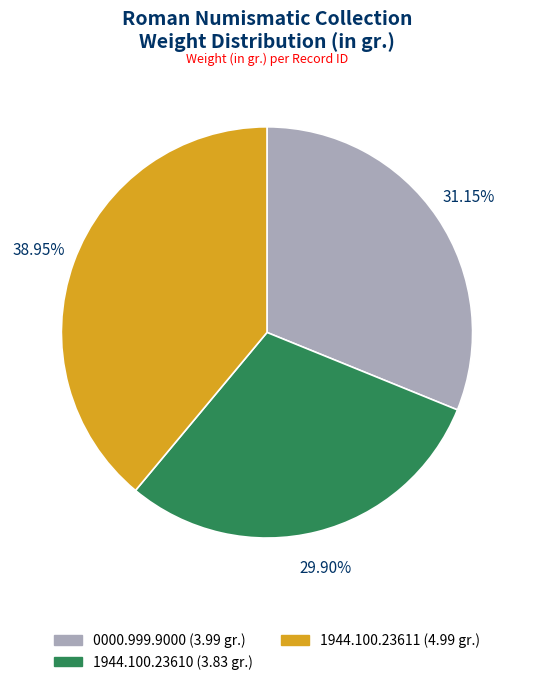

What is the largest slice in the pie chart?

1944.100.23611